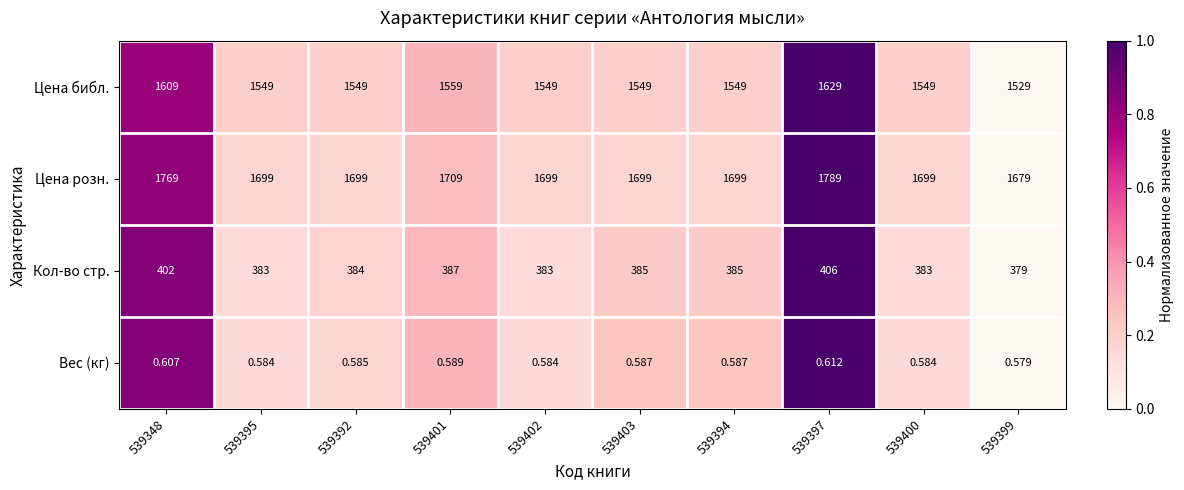

At 539395, list the series in order from largest to smallest.

Цена розн., Цена библ., Кол-во стр., Вес (кг)